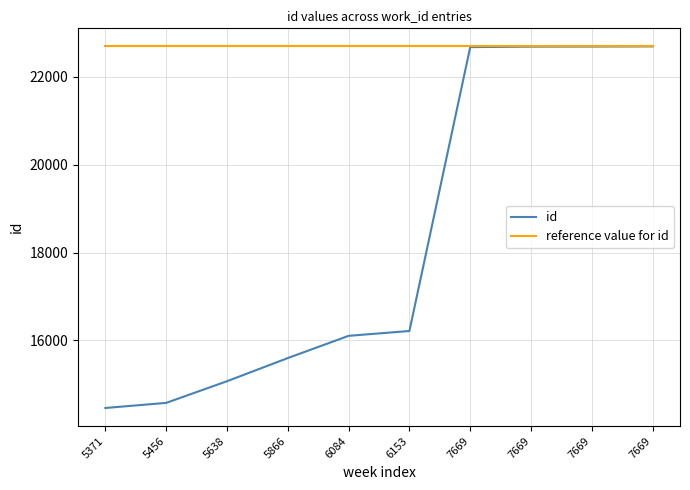

At which category is the sum across all series the highest?

7669